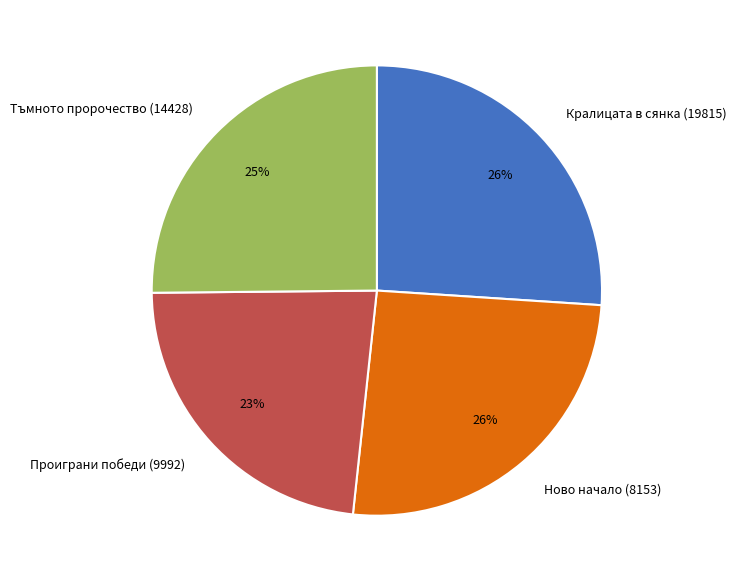

Approximately how many times larger is the value at Ново начало (8153) compared to Тъмното пророчество (14428)?

1.0